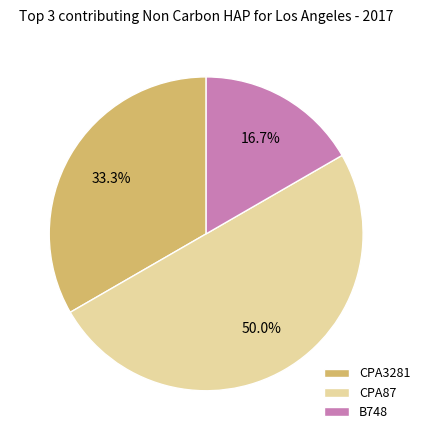

What is the ratio of the value at CPA3281 to the value at CPA87?

0.7